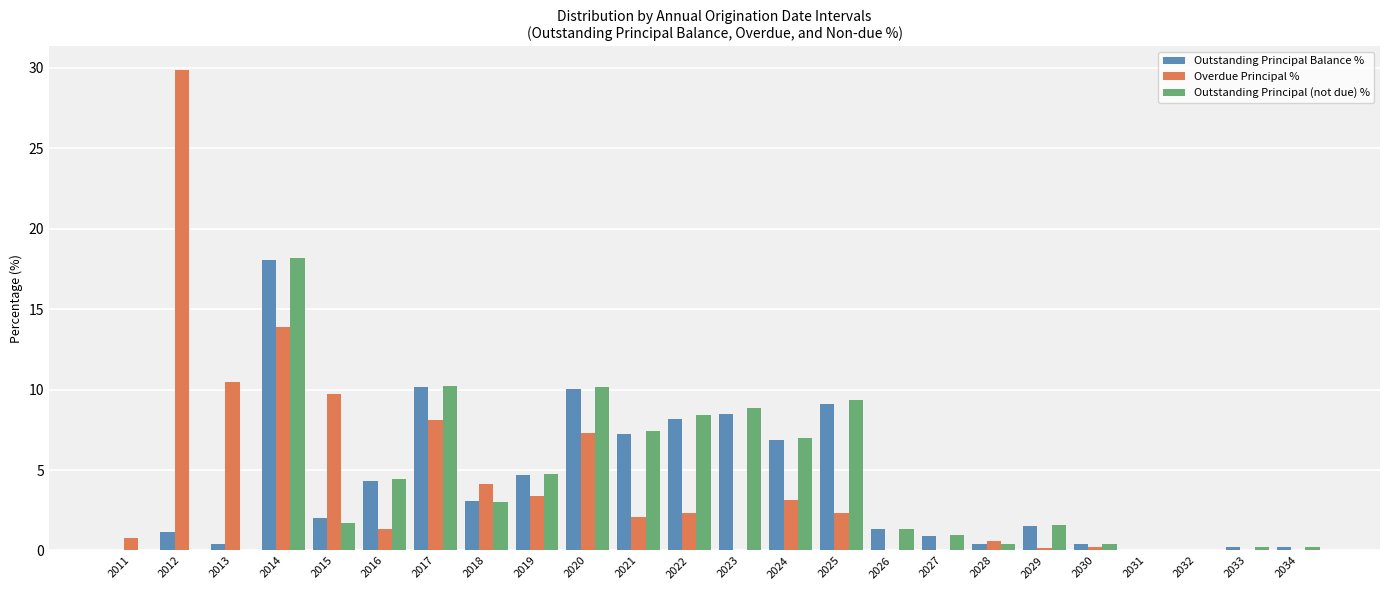

At which label does Outstanding Principal Balance % reach its peak?

2014